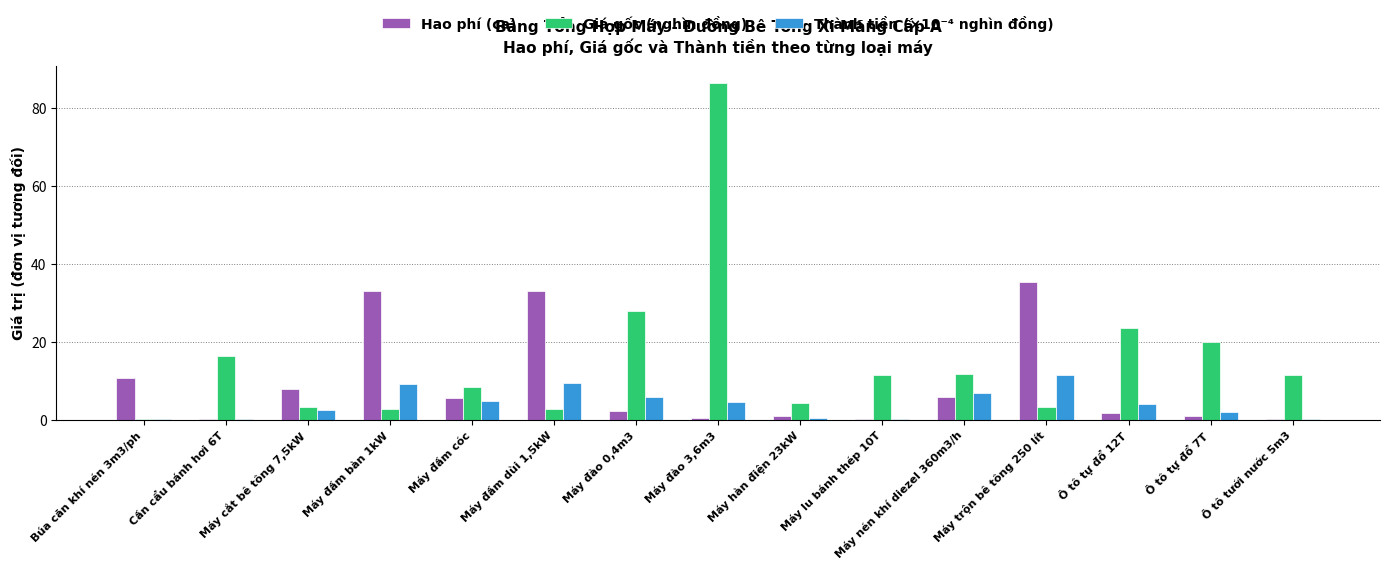

Is it true that Thành tiền (×10⁻⁴ nghìn đồng) equals 11.5 at Máy trộn bê tông 250 lít?

True